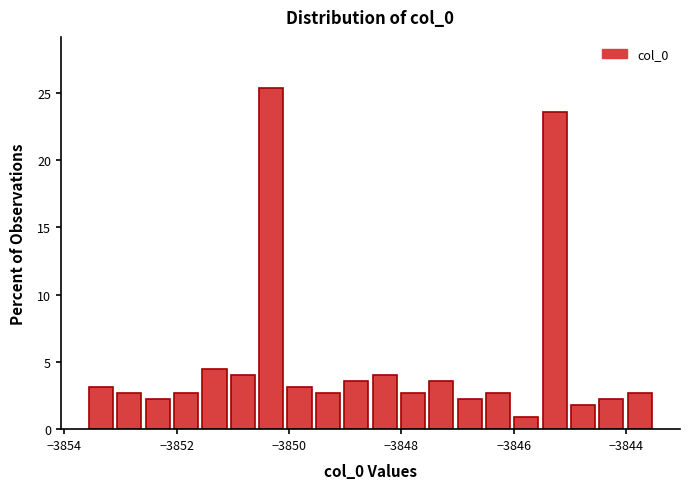

Around what value on the x-axis is the tallest bar? Give the approximate position of its centre, as read against the axis.

-3850.4